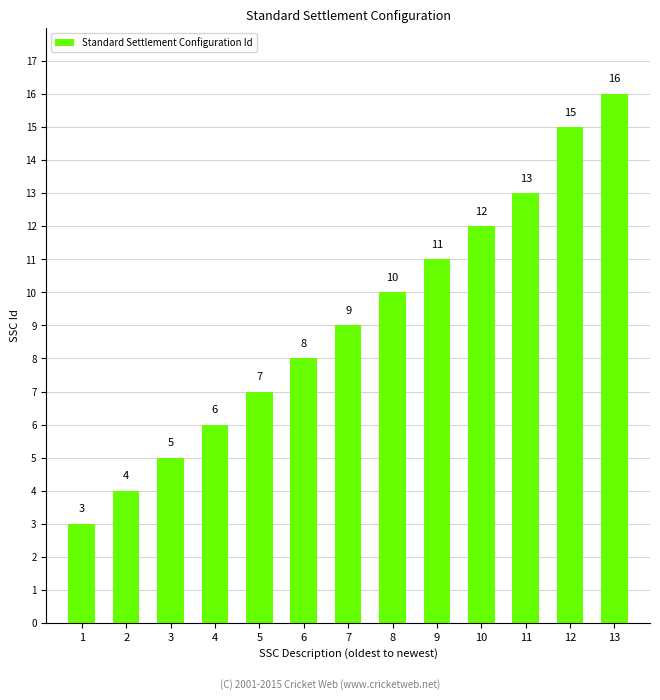

Rank the categories by value from highest to lowest.

13, 12, 11, 10, 9, 8, 7, 6, 5, 4, 3, 2, 1